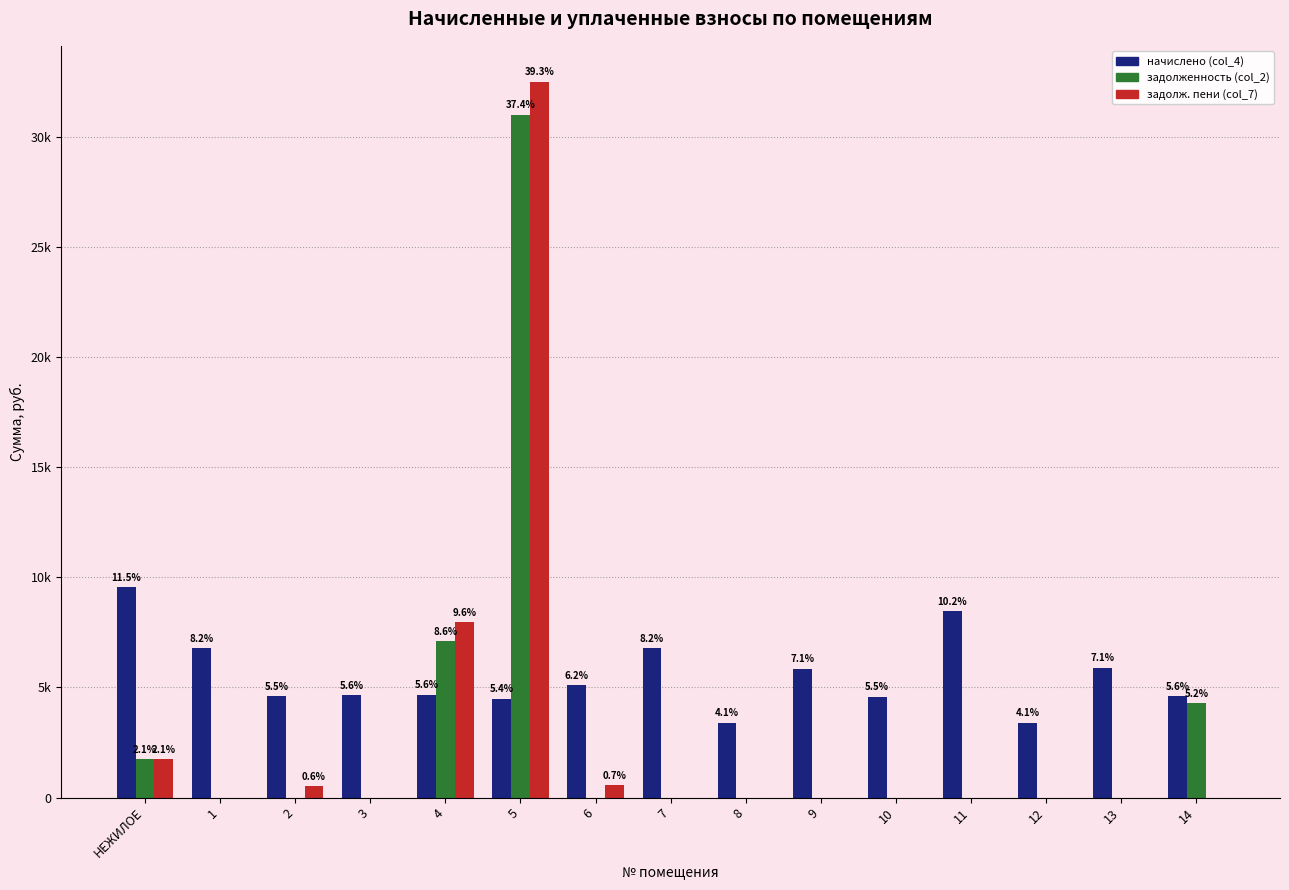

At which label does начислено (col_4) first exceed 4665?

НЕЖИЛОЕ